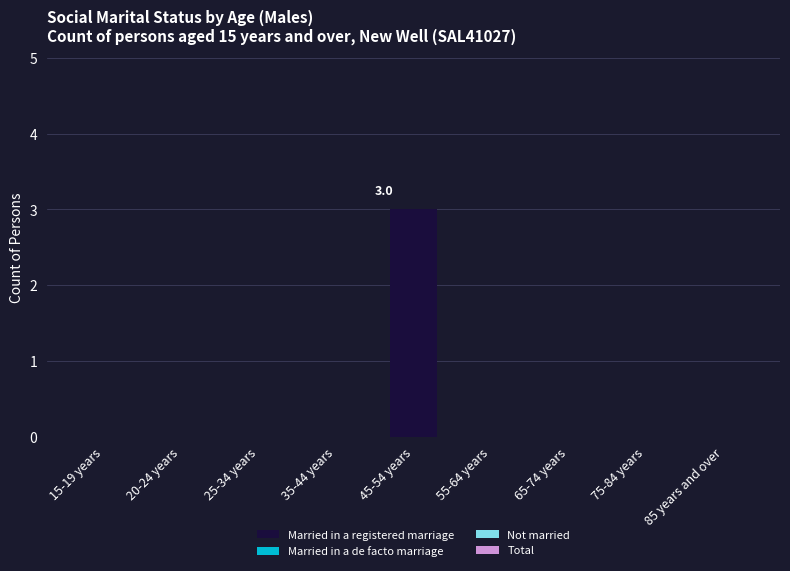

What is the greatest value displayed?

3